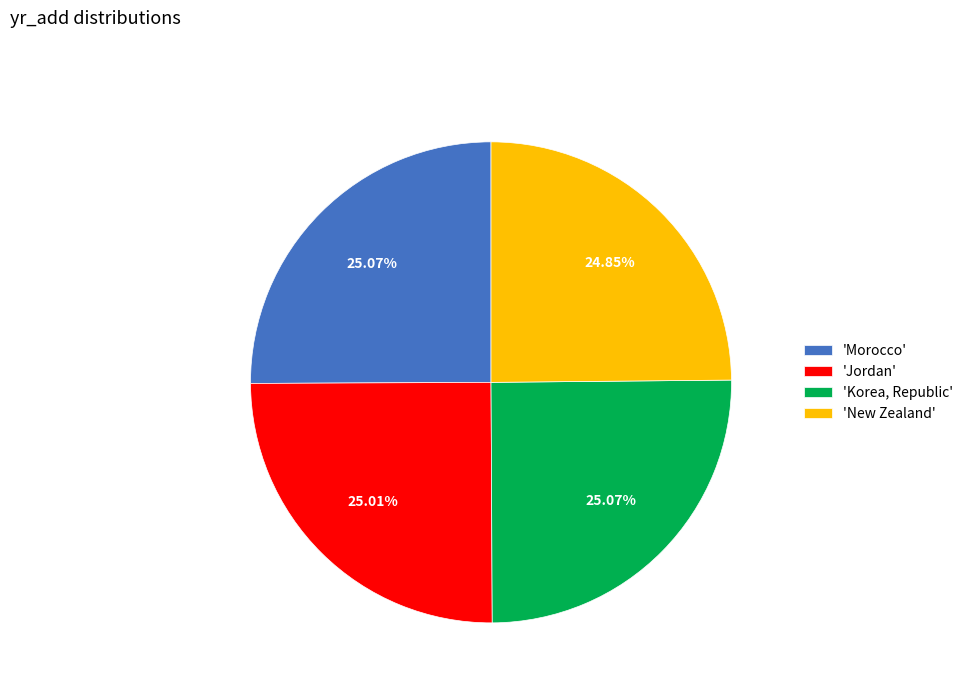

Approximately how many times larger is the value at 'Jordan' compared to 'Morocco'?

1.0